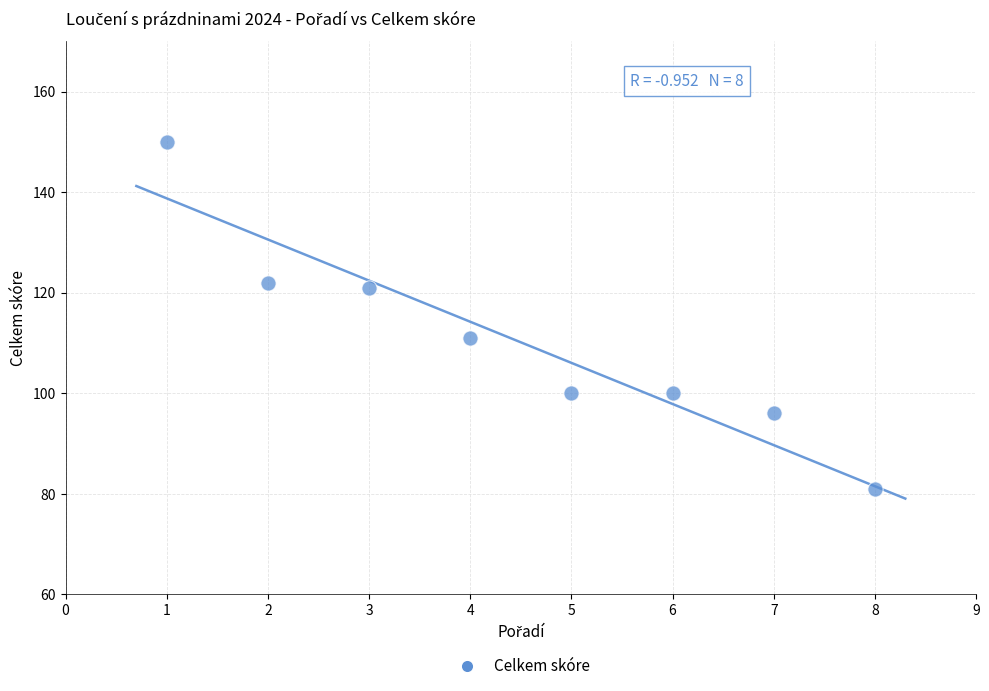

What is the average Y value?

110